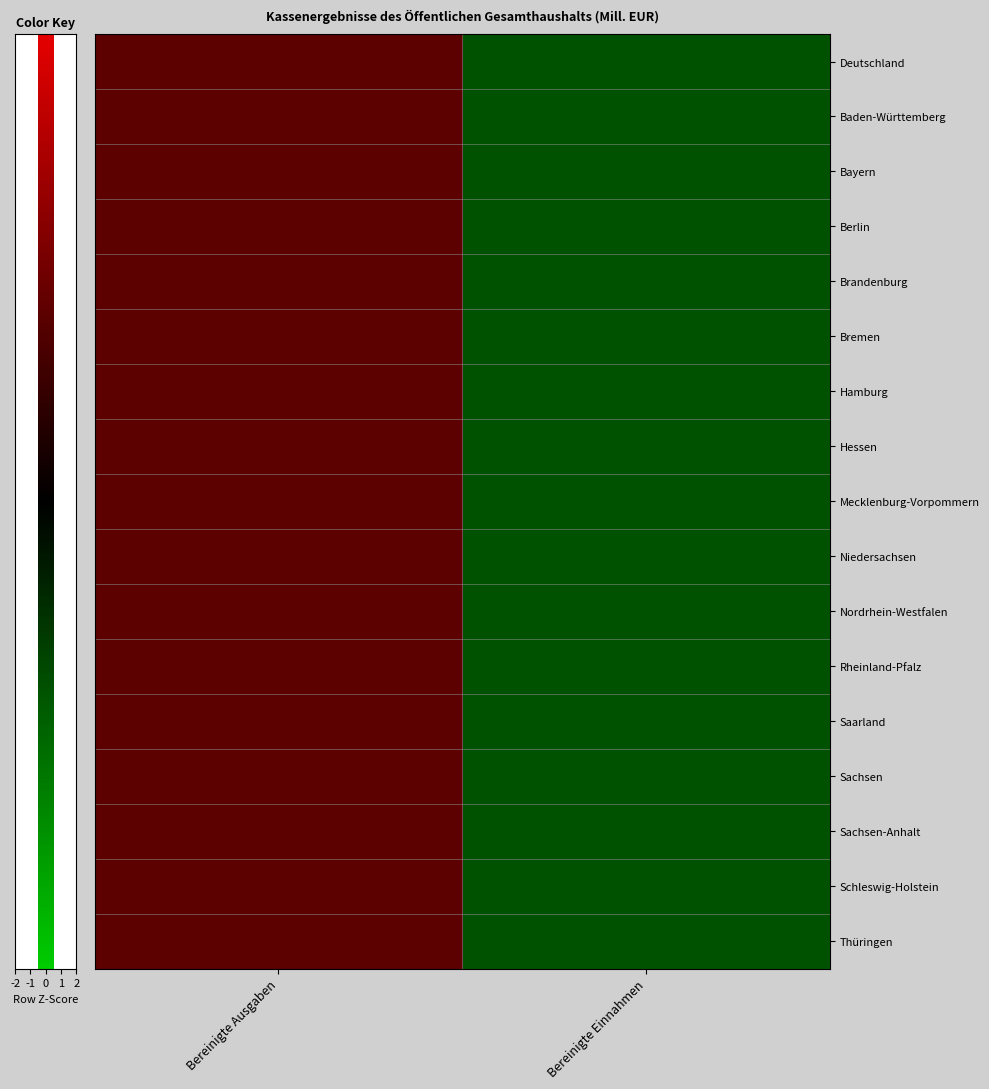

How many distinct data groups are displayed?

17